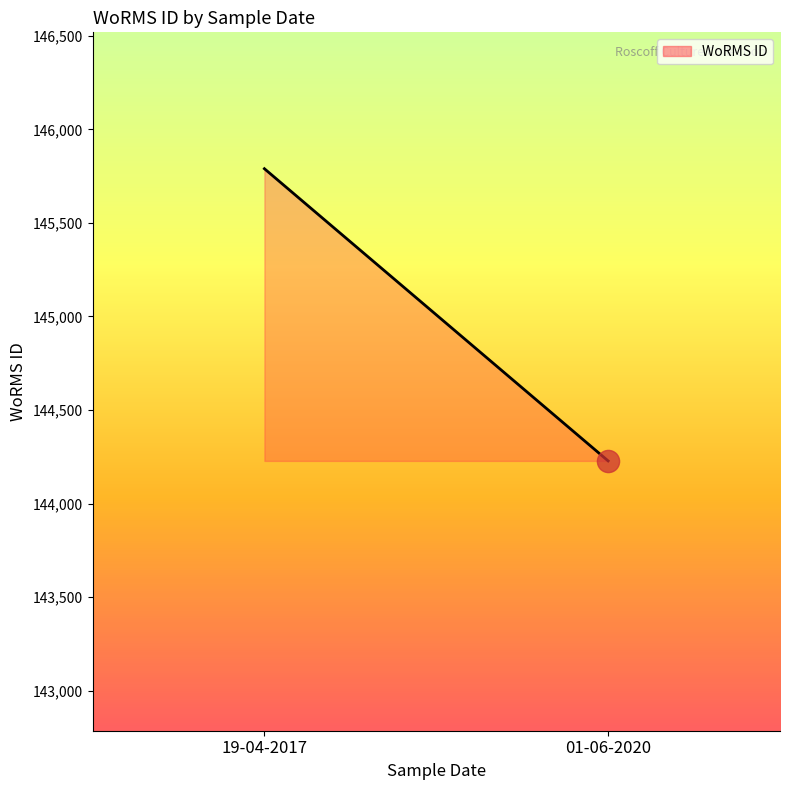

What is the value of the 2nd point from the left?

144228